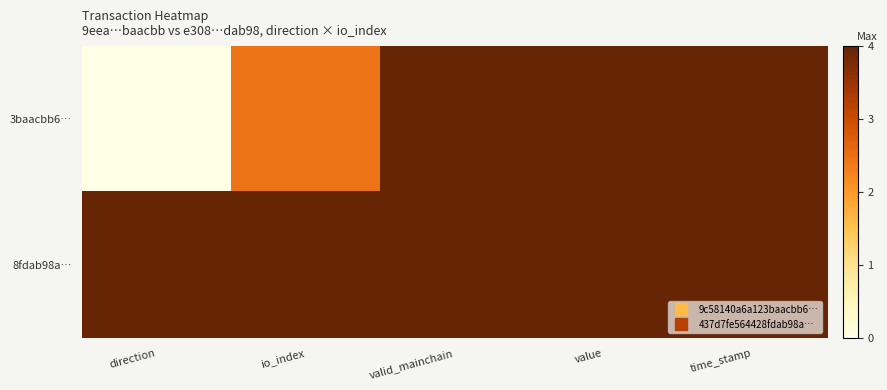

How many series are shown in this chart?

2